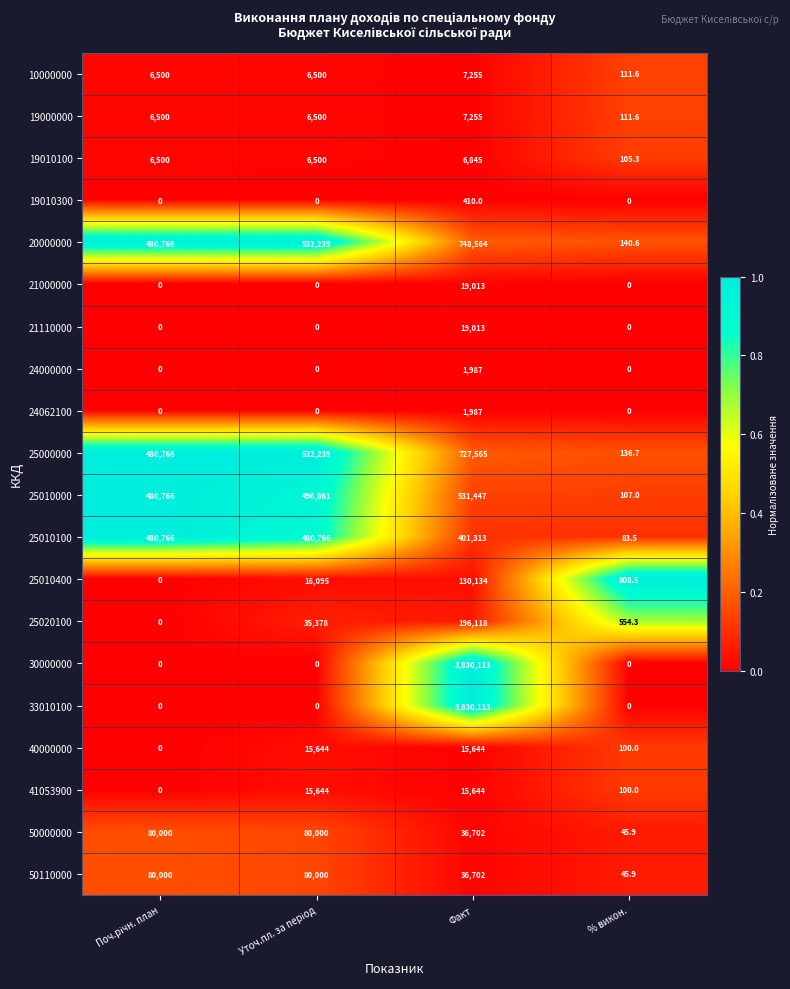

How many 33010100 values are between 0 and 3830113?

4